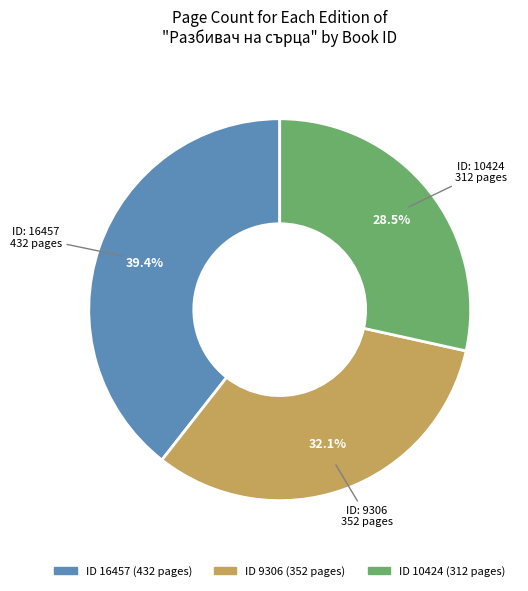

Is there any slice that represents more than half of the pie?

No